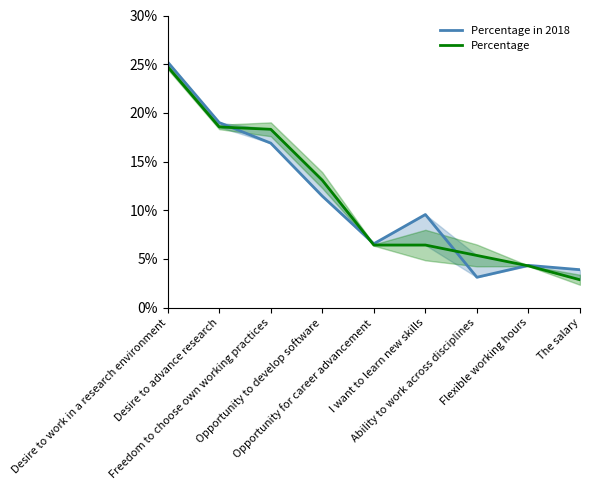

Does the chart display data point markers on the line(s)?

No